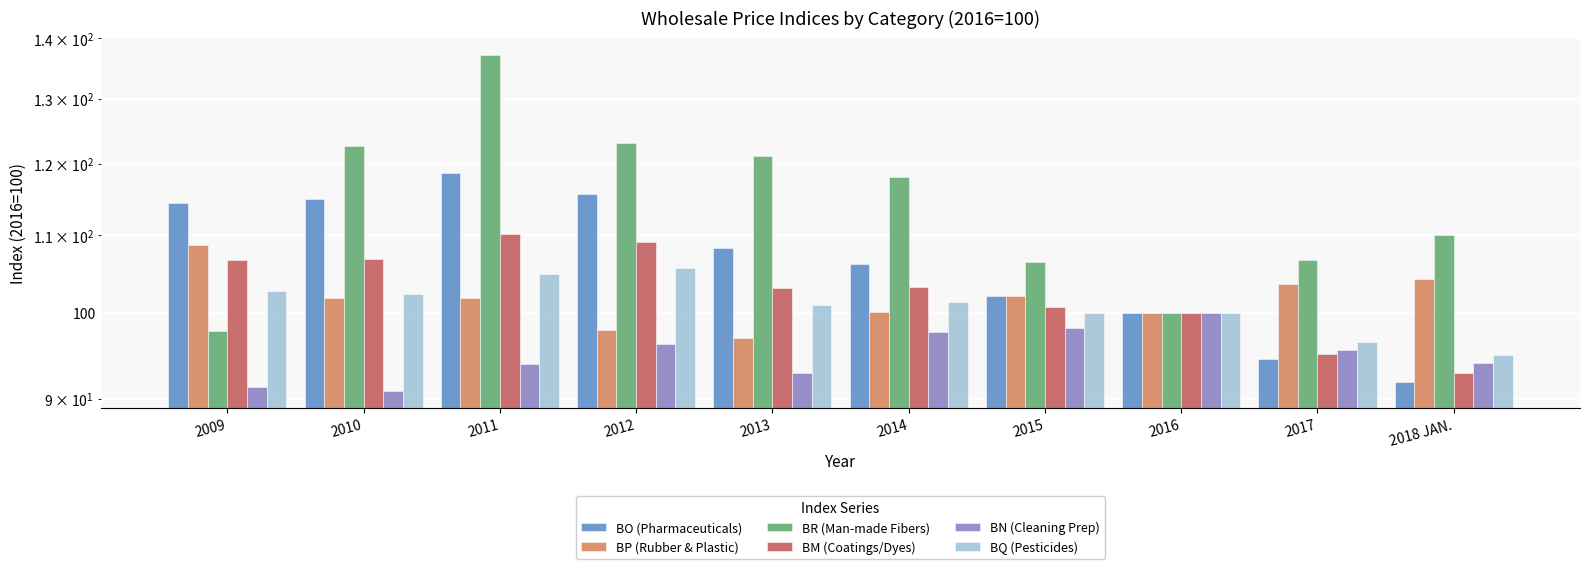

How many data points in BP (Rubber & Plastic) are above 101?

6